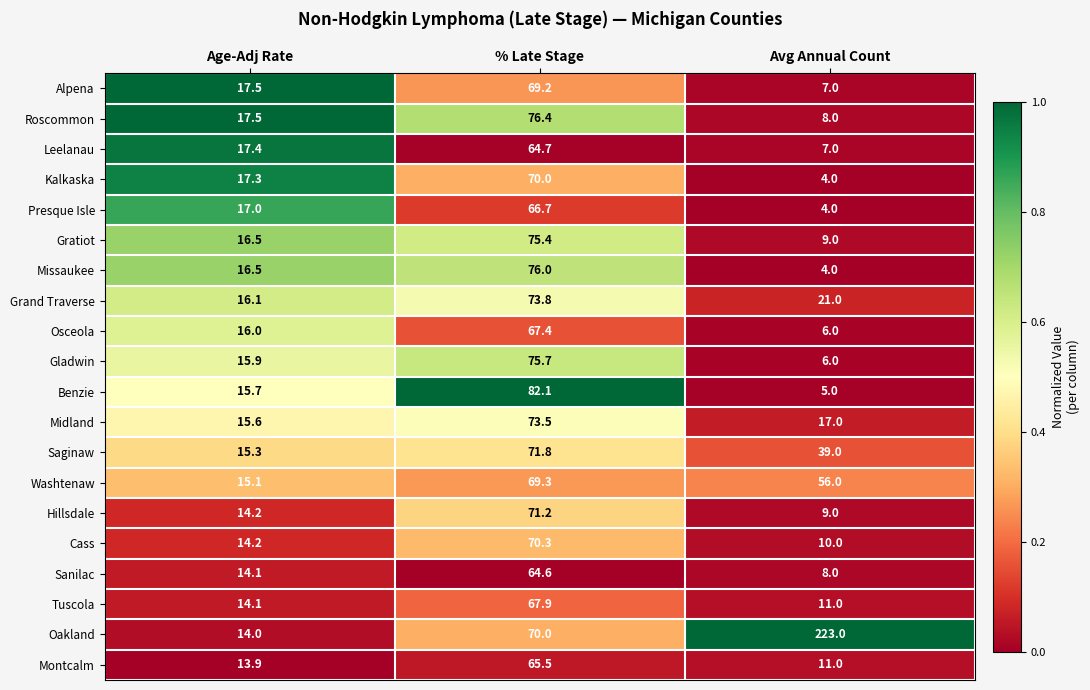

Which label corresponds to the smallest value in the chart?

Avg Annual Count